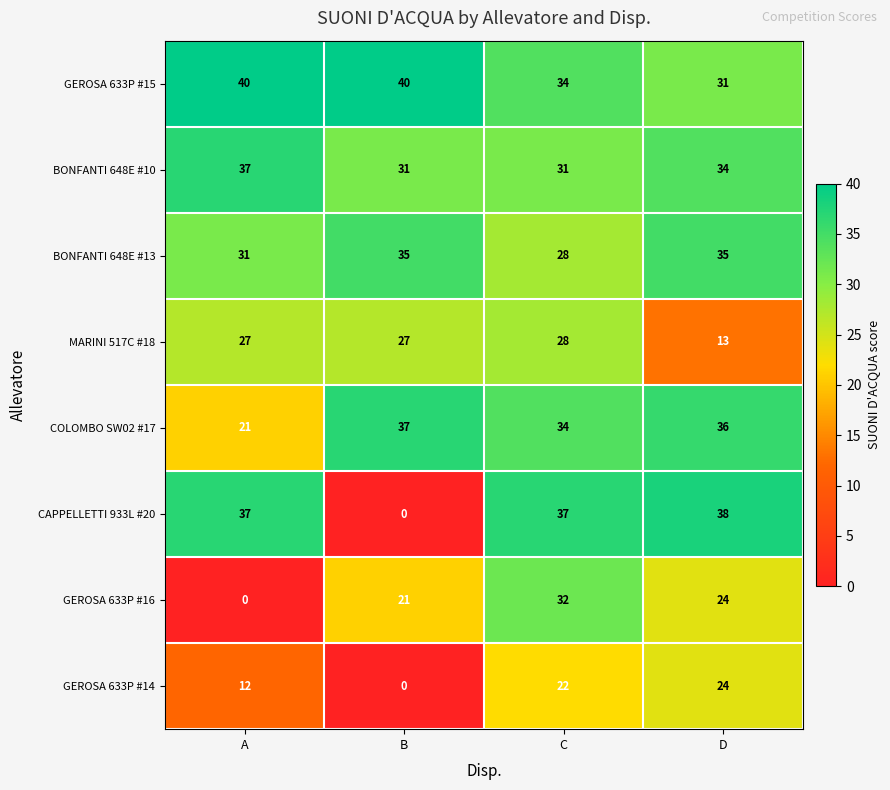

What value does the GEROSA 633P #14 series have at C, to the nearest 5?

20